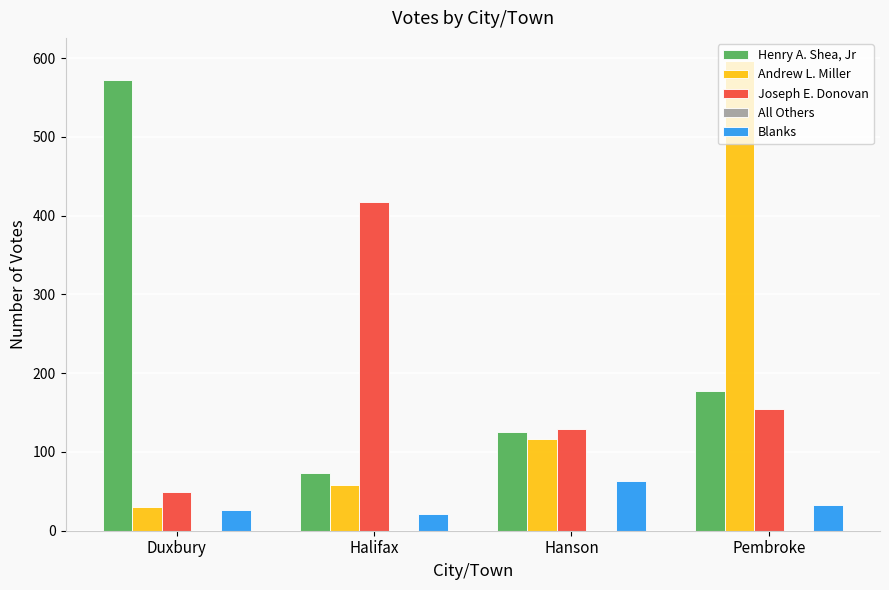

What is the difference between the second highest and minimum values in the Joseph E. Donovan series?

106